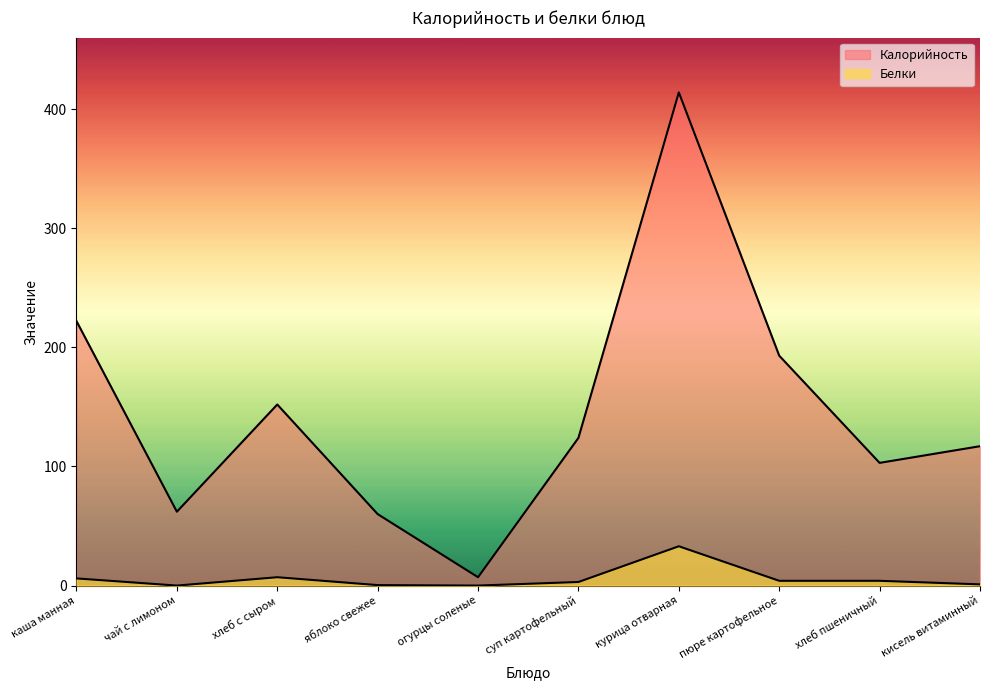

How many lines are shown in the chart?

2